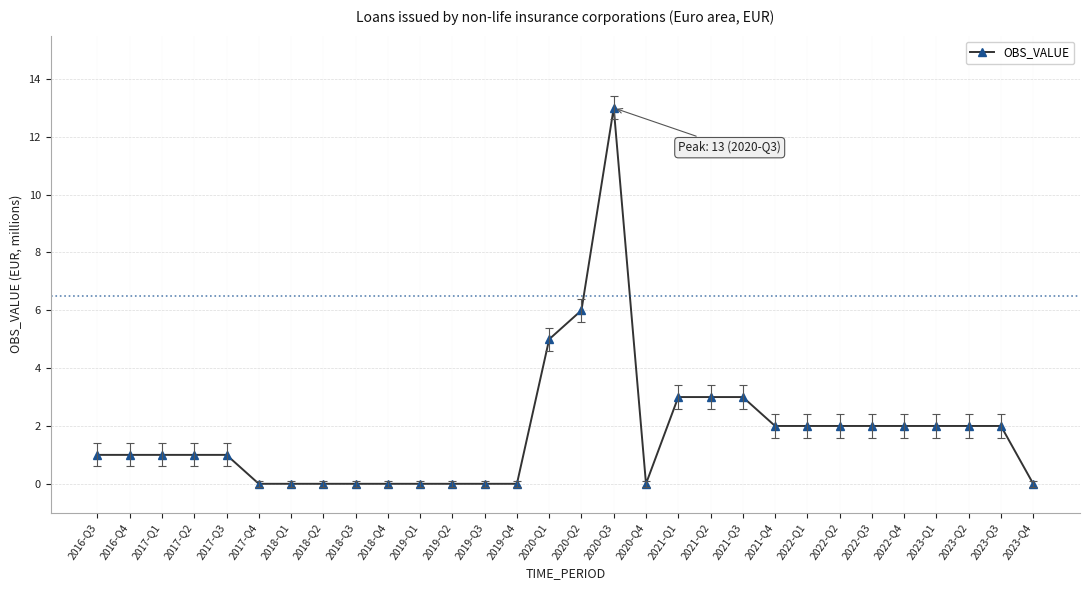

Reading right to left, extract all data points from this chart.

0	2	2	2	2	2	2	2	2	3	3	3	0	13	6	5	0	0	0	0	0	0	0	0	0	1	1	1	1	1